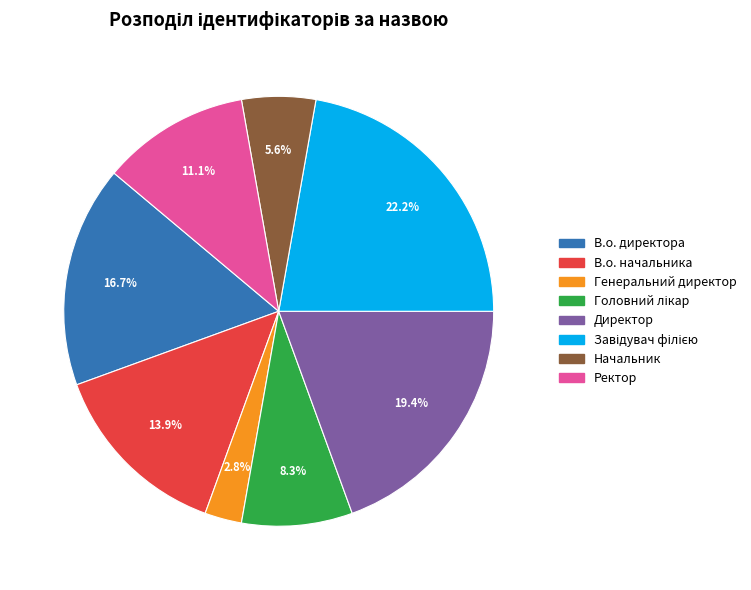

How many slices are in this pie chart?

8